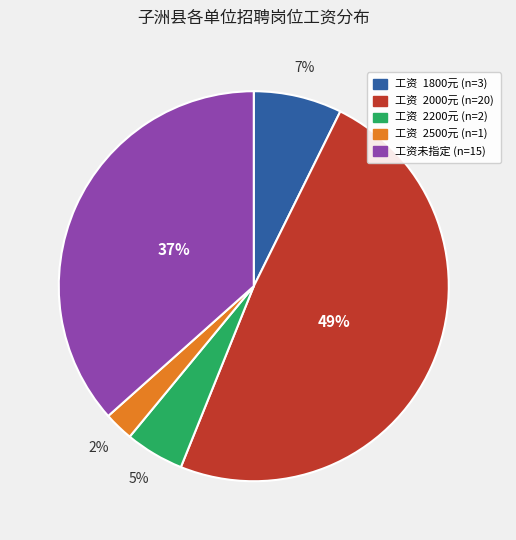

To the nearest percent, what is the average slice percentage?

20%